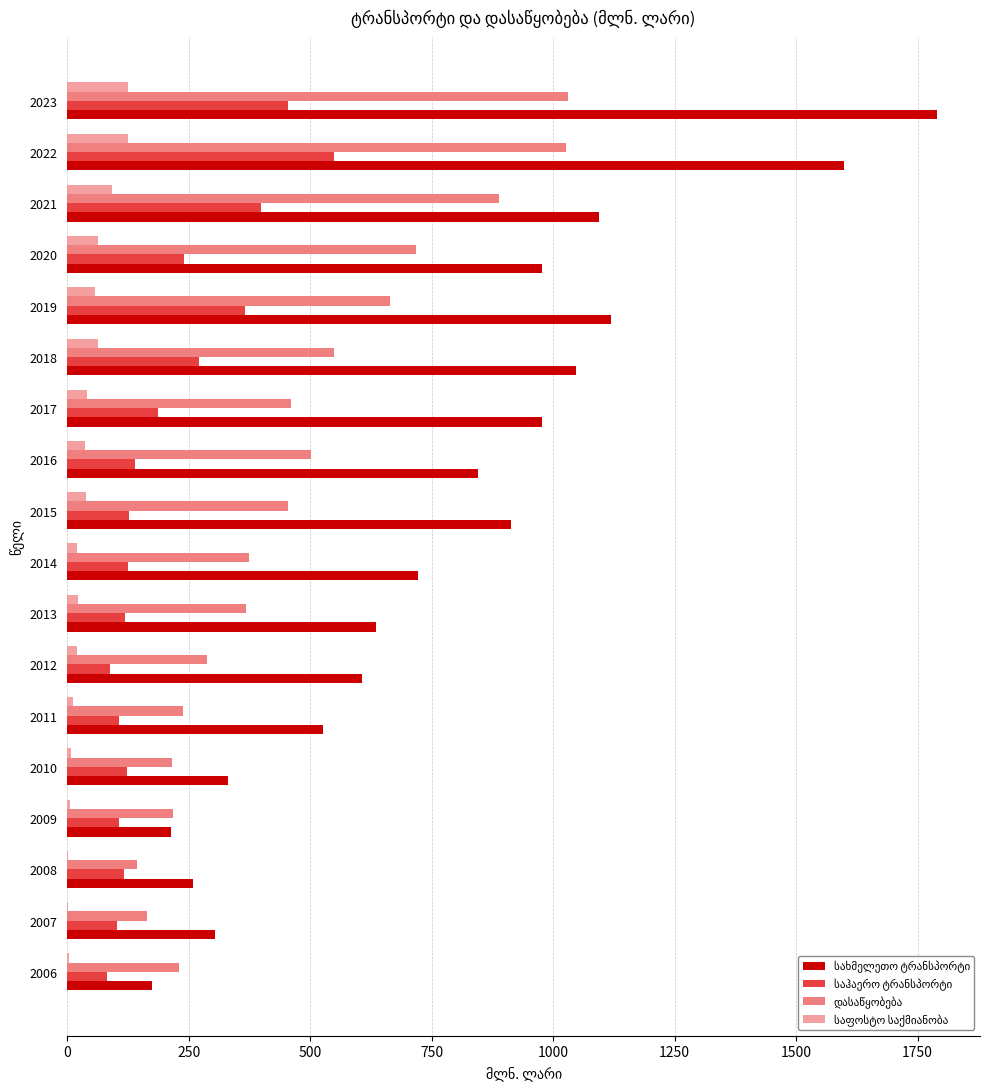

What is the total value across all series at 2020?

1997.1